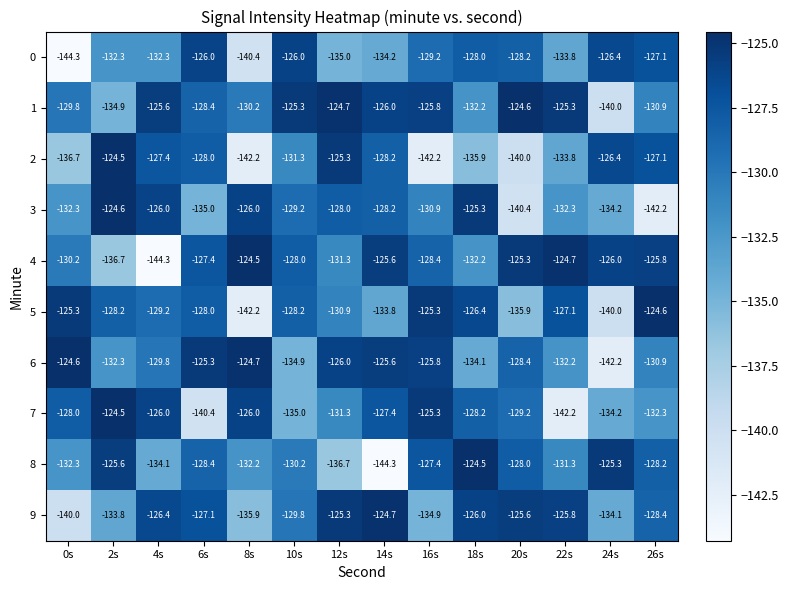

What is the sum of all 9 values?

-1817.8